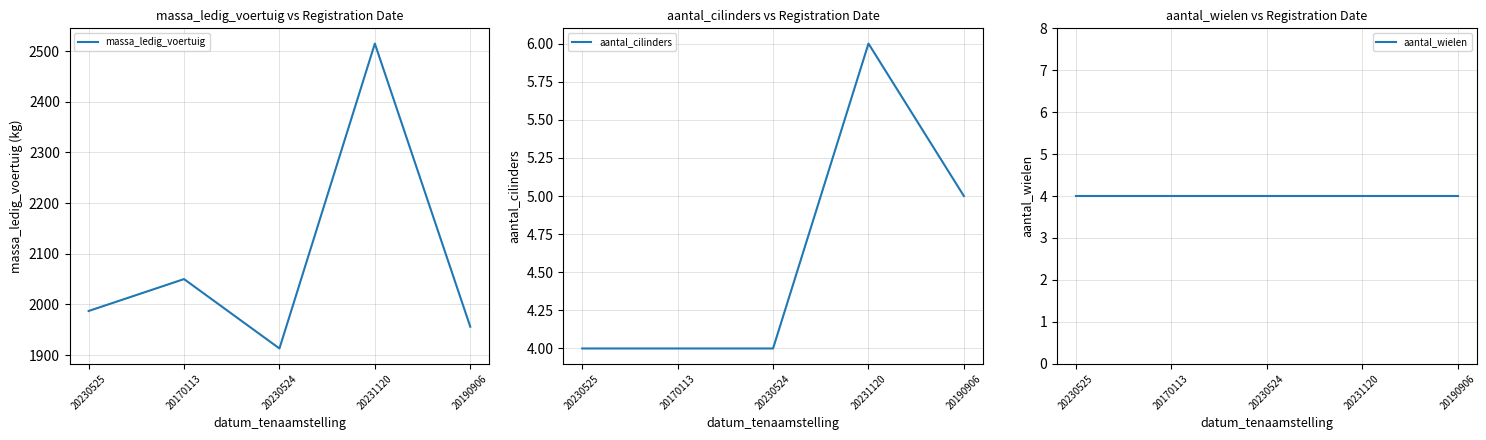

What is the label of the 5th point from the right?

20230525